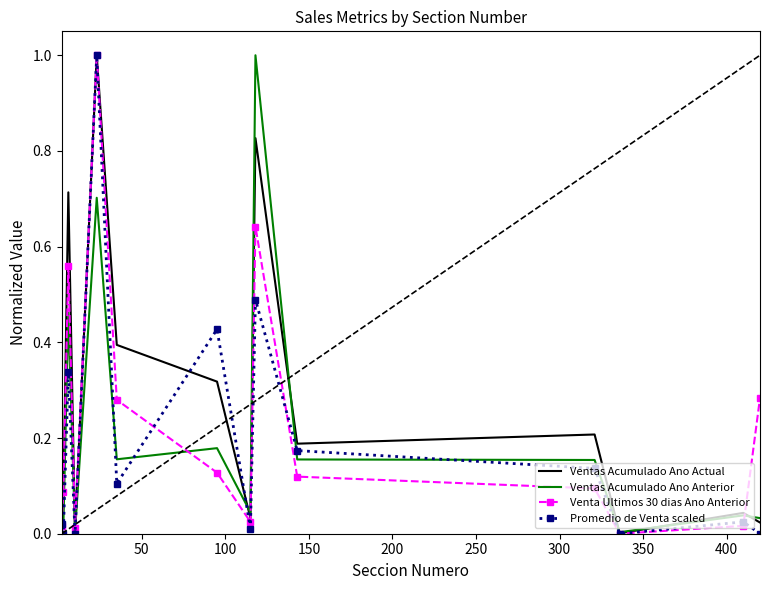

What is the maximum value for Ventas Acumulado Ano Anterior?

1.0